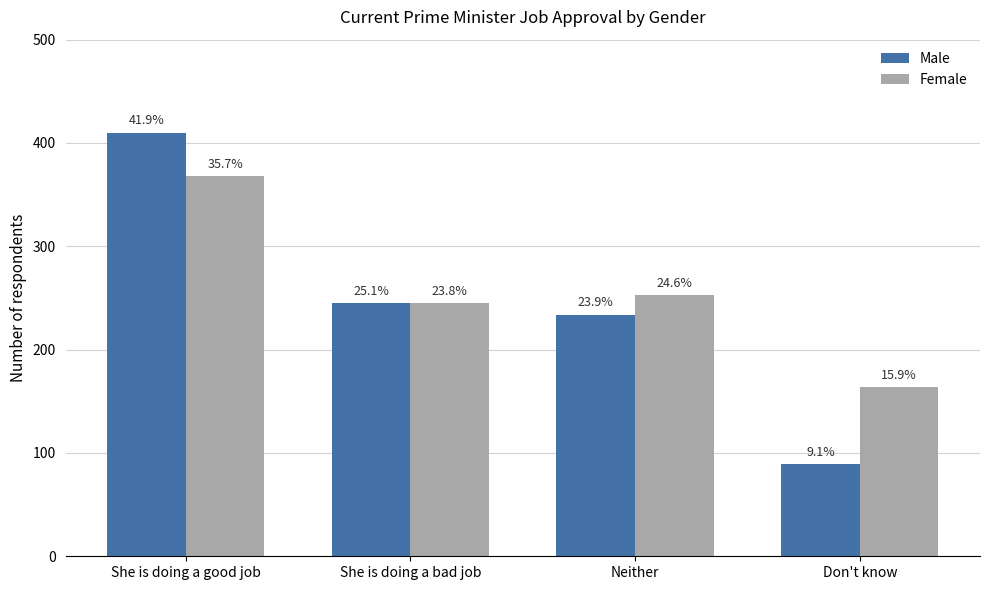

Rank the series by their average value, from lowest to highest.

Male, Female